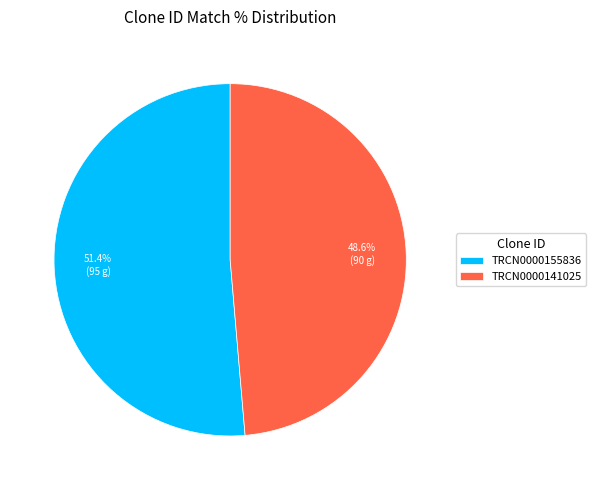

To the nearest percent, what is the difference between the largest and smallest slice percentages?

3%